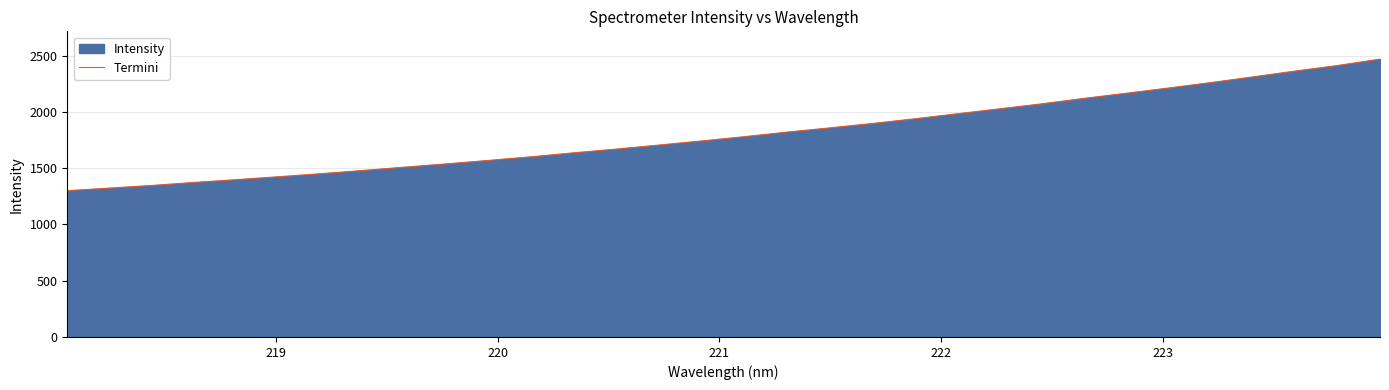

What is the minimum value shown in the chart?

1299.5